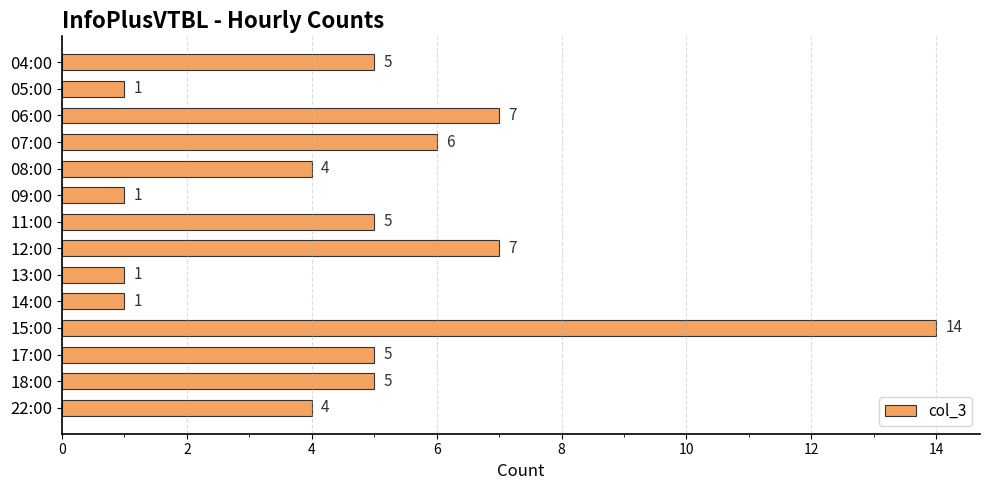

Does the chart contain stacked bars?

No